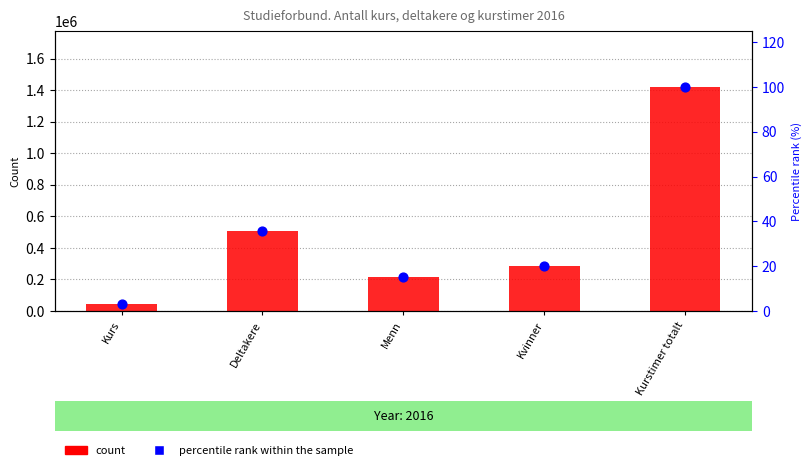

Which series reaches the maximum Y coordinate?

count